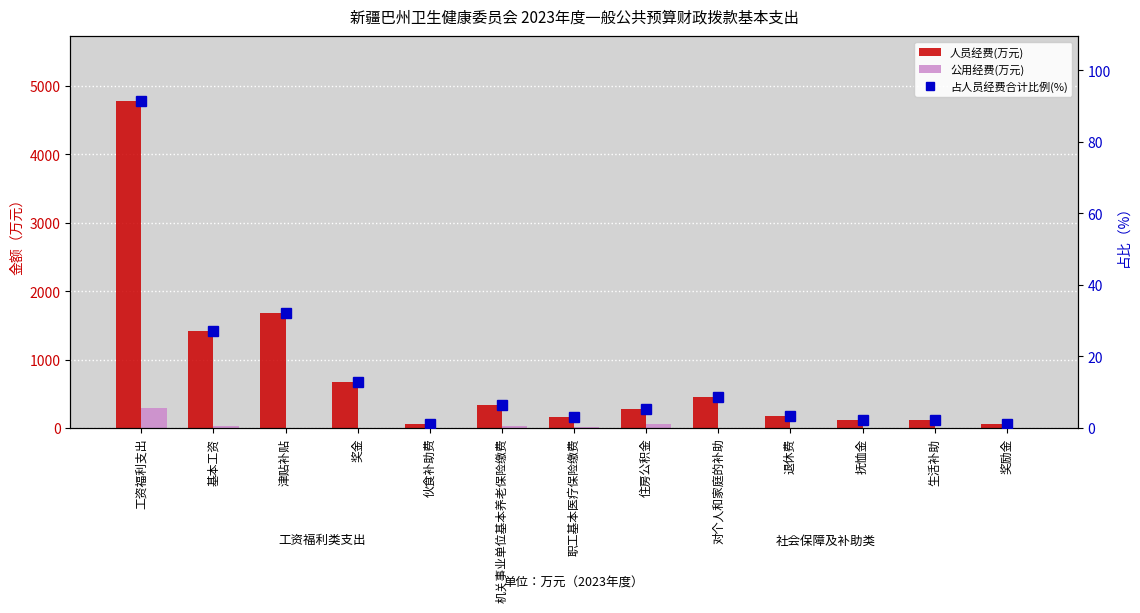

The value of 占人员经费合计比例(%) at 机关事业单位基本养老保险缴费 is 9.5. True or false?

False